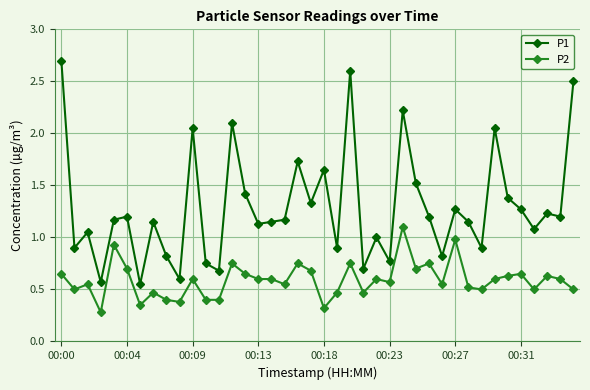

At how many categories does at least one series exceed 0?

40